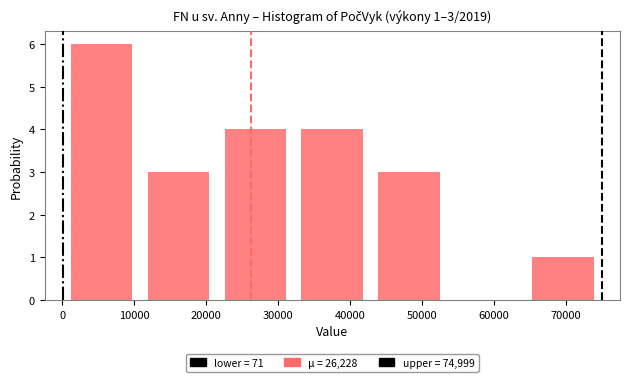

Which range on the x-axis has the tallest bar?

0 to 11000